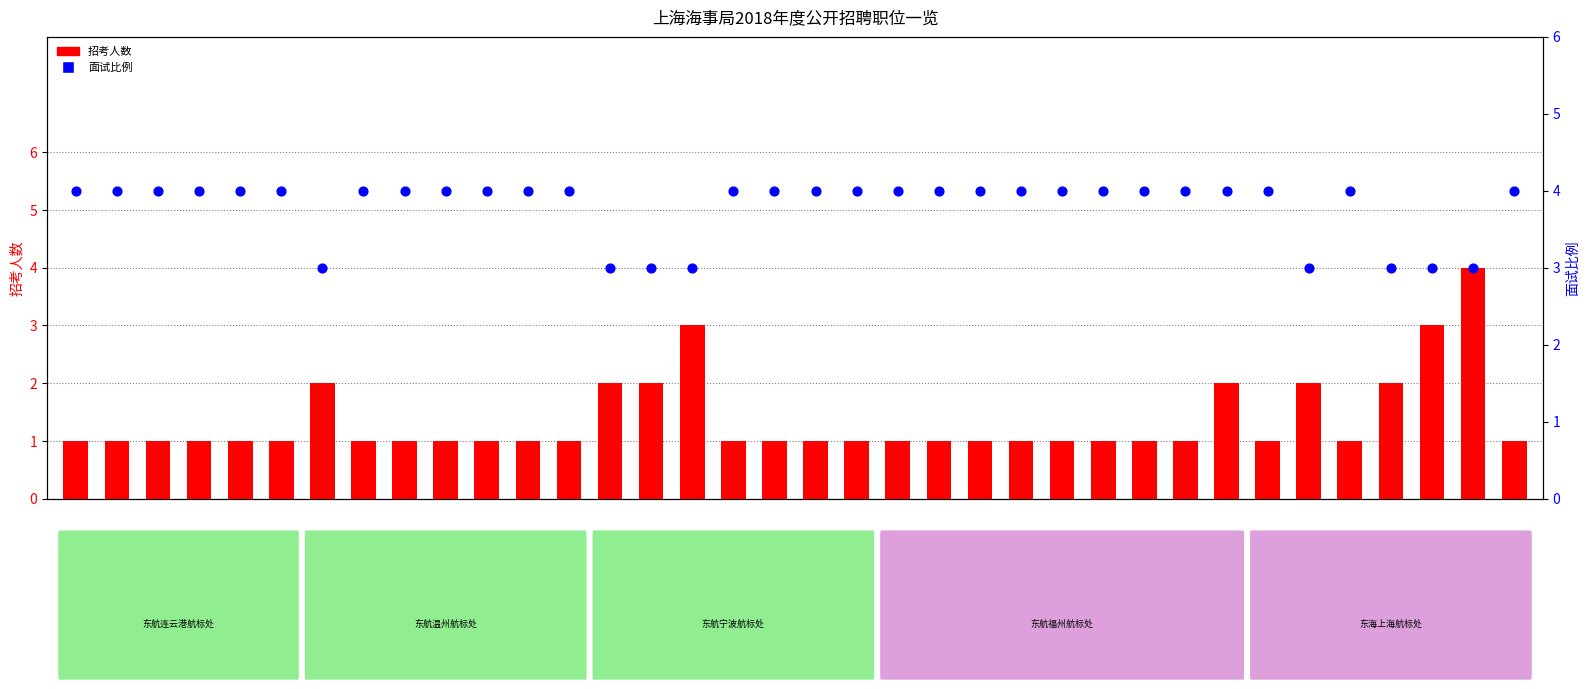

Which series has the widest spread of Y values?

招考人数